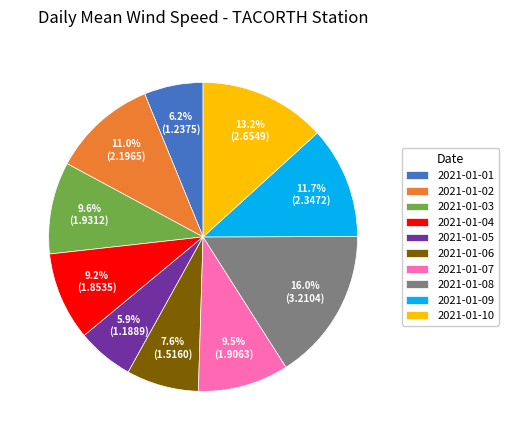

Does 2021-01-03 represent more than half of the total?

No